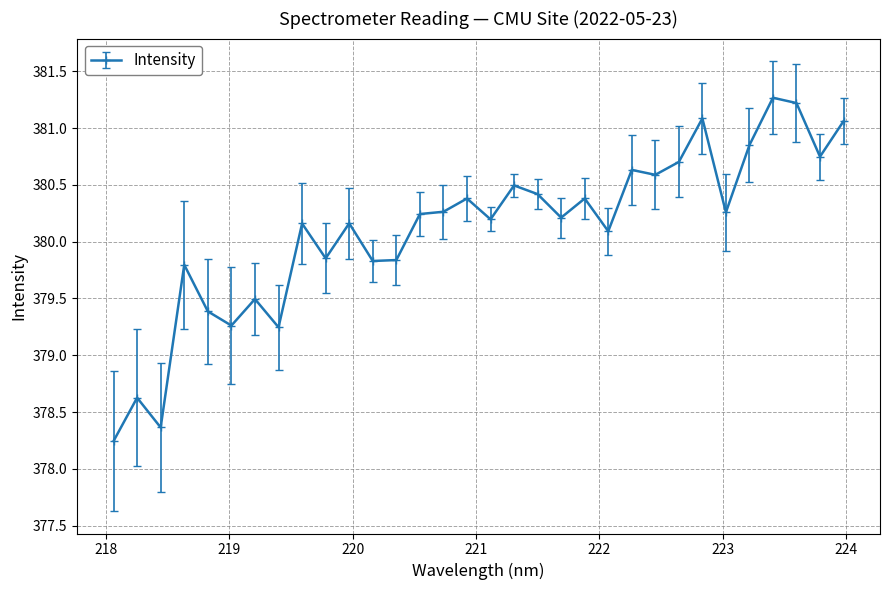

How many lines are shown in the chart?

1